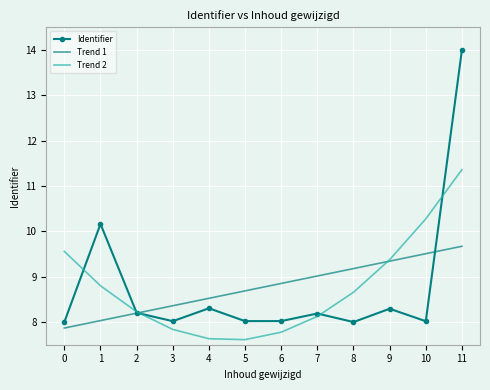

At which category does the chart reach its peak across all series?

11